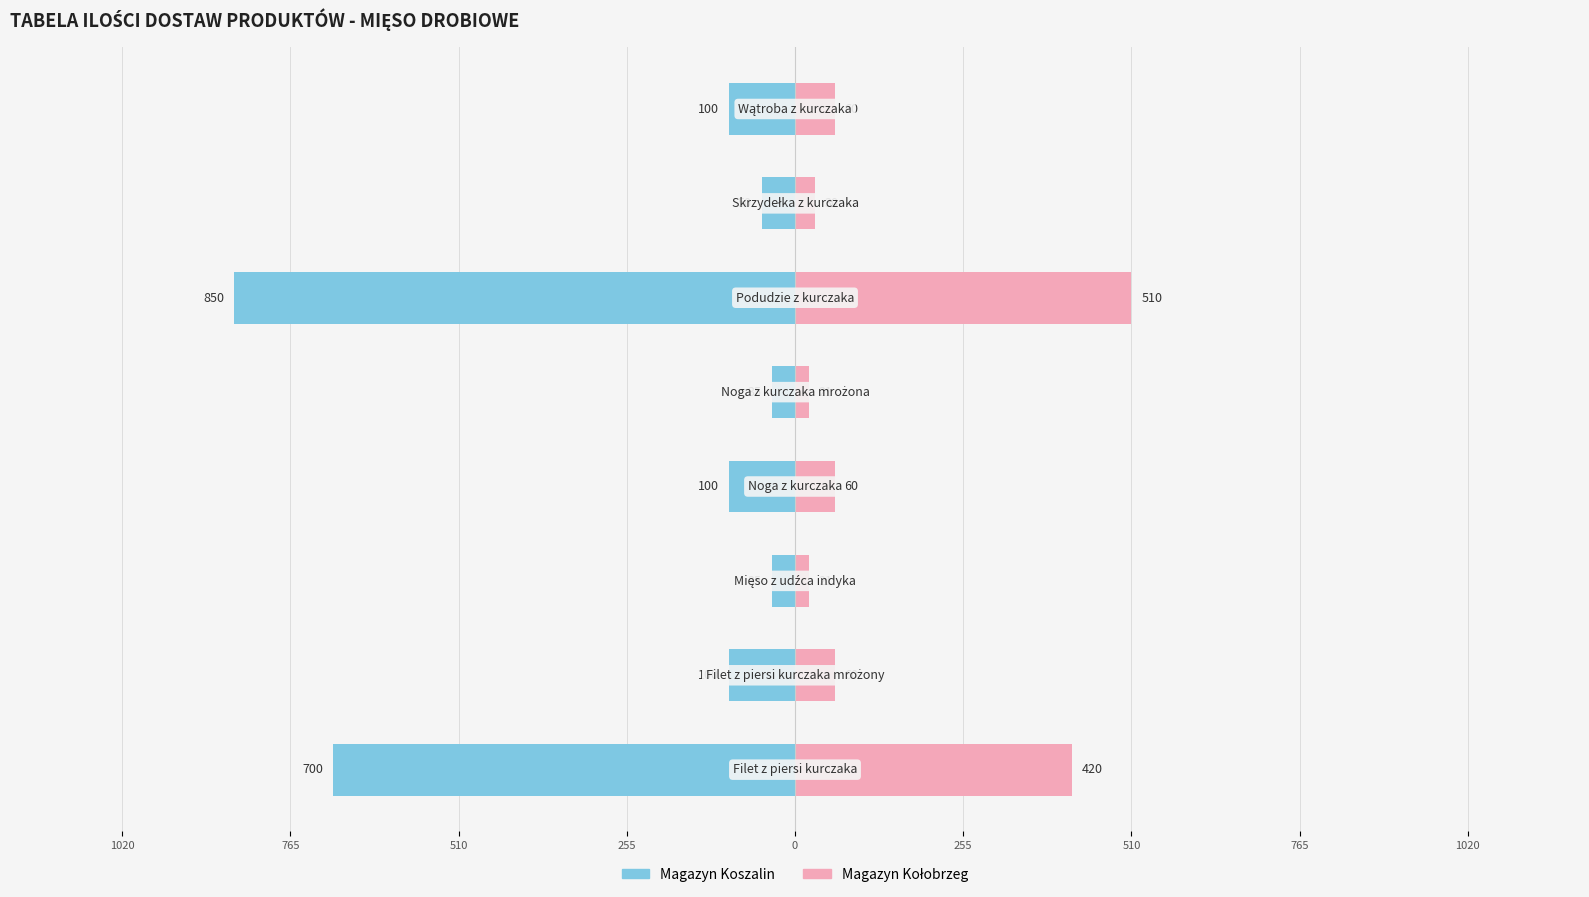

What is the maximum value for Magazyn Kołobrzeg?

510